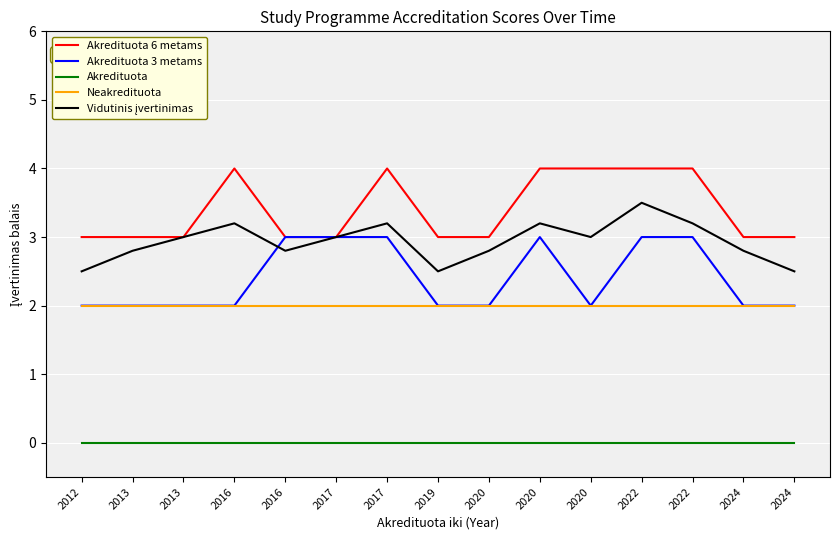

How many lines are shown in the chart?

5